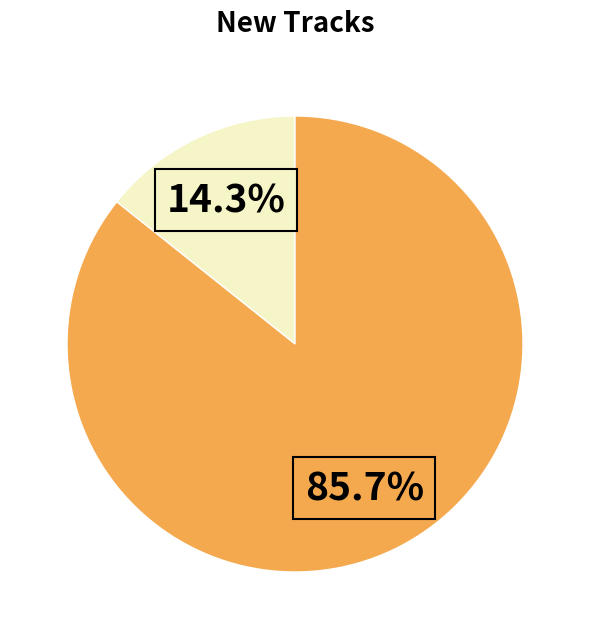

Does any single category account for the majority?

Yes